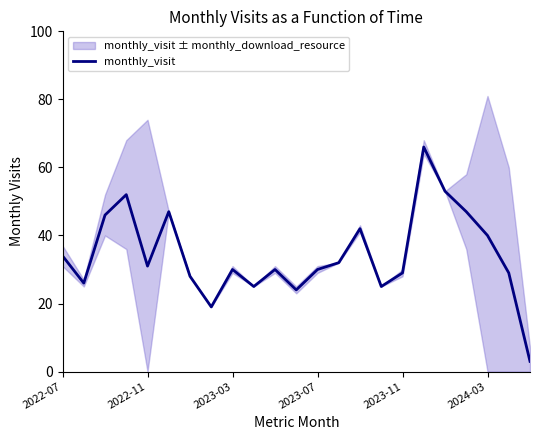

What is the label of the 23rd point from the right?

2022-07